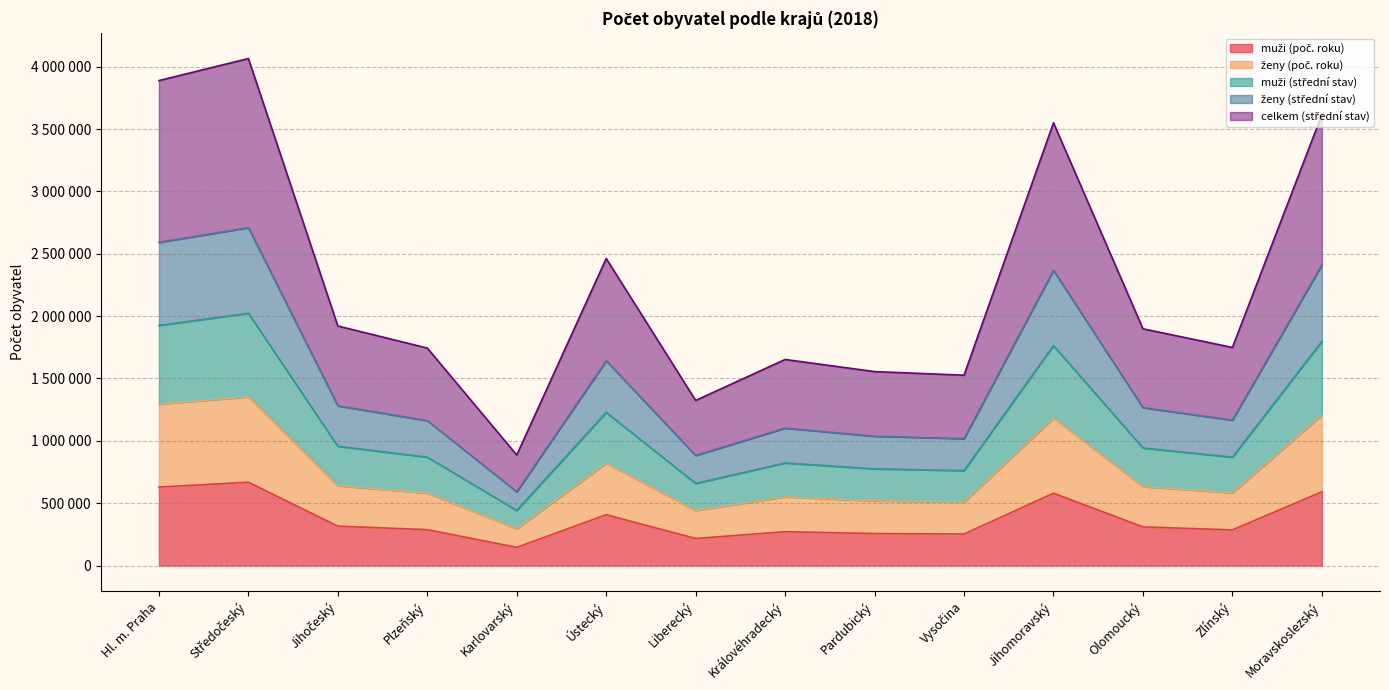

Between Hl. m. Praha and Jihočeský, which is larger?

Hl. m. Praha